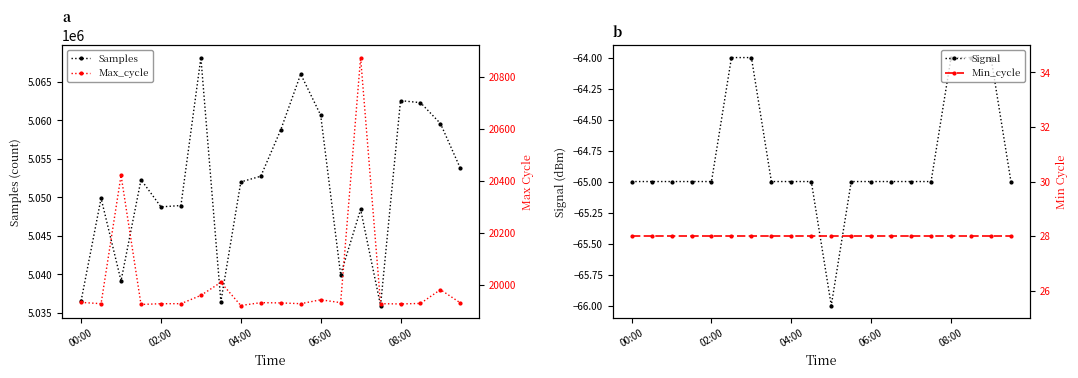

What is the highest value of the Signal series?

-64